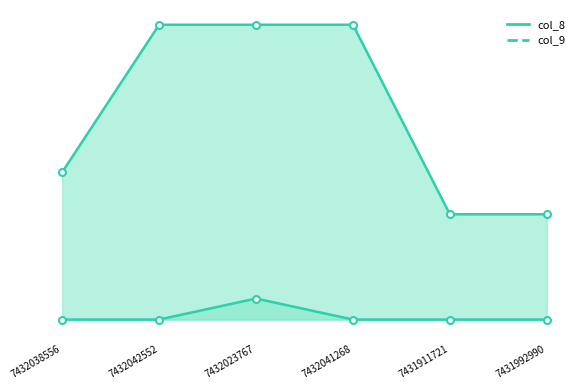

How many values are between 0 and 1?

6